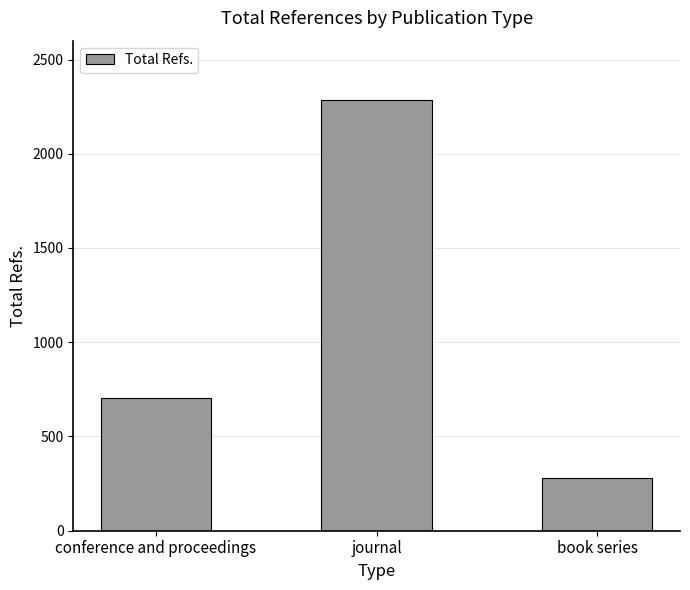

List the labels in order of value, largest first.

journal, conference and proceedings, book series